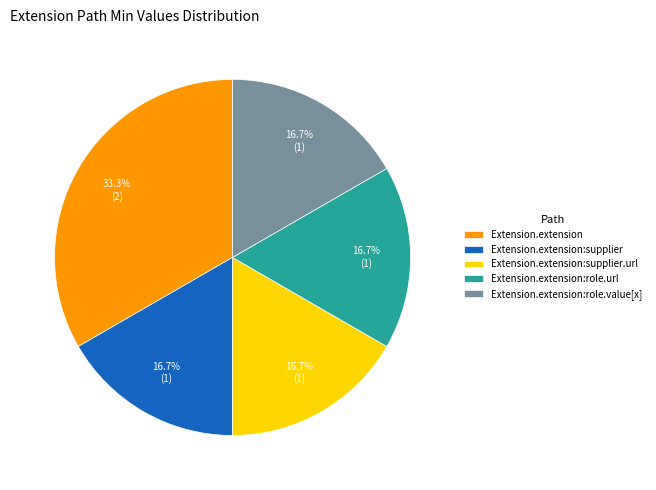

Approximately how many times larger is the value at Extension.extension compared to Extension.extension:role.url?

2.0